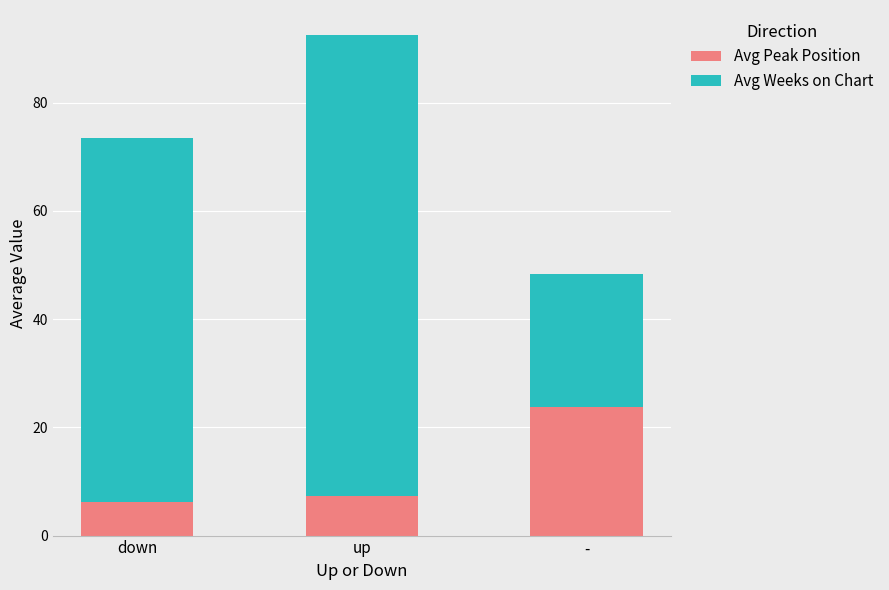

At which category is the sum across all series the highest?

up